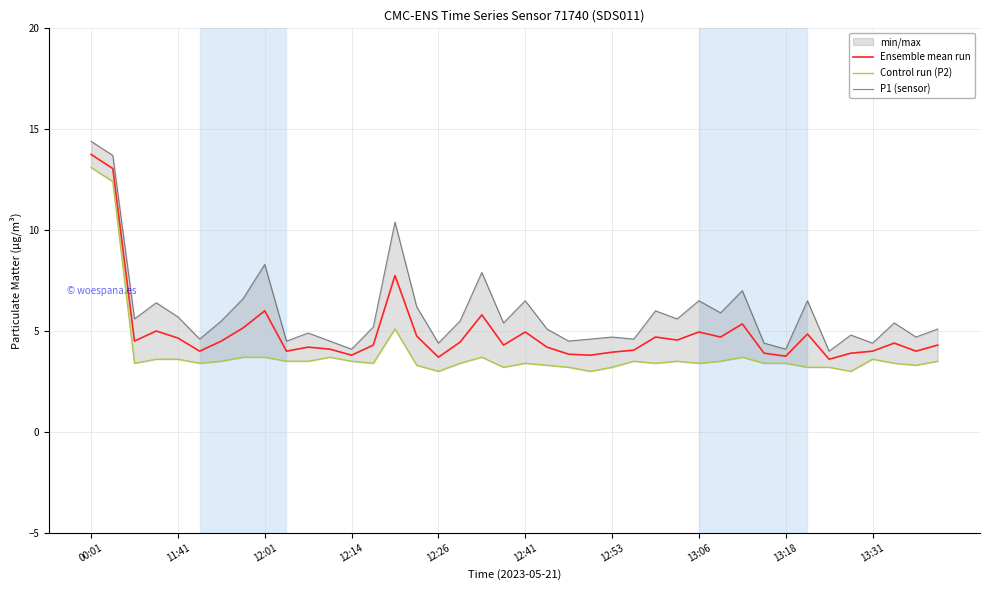

What is the highest value of the Ensemble mean run series?

13.8